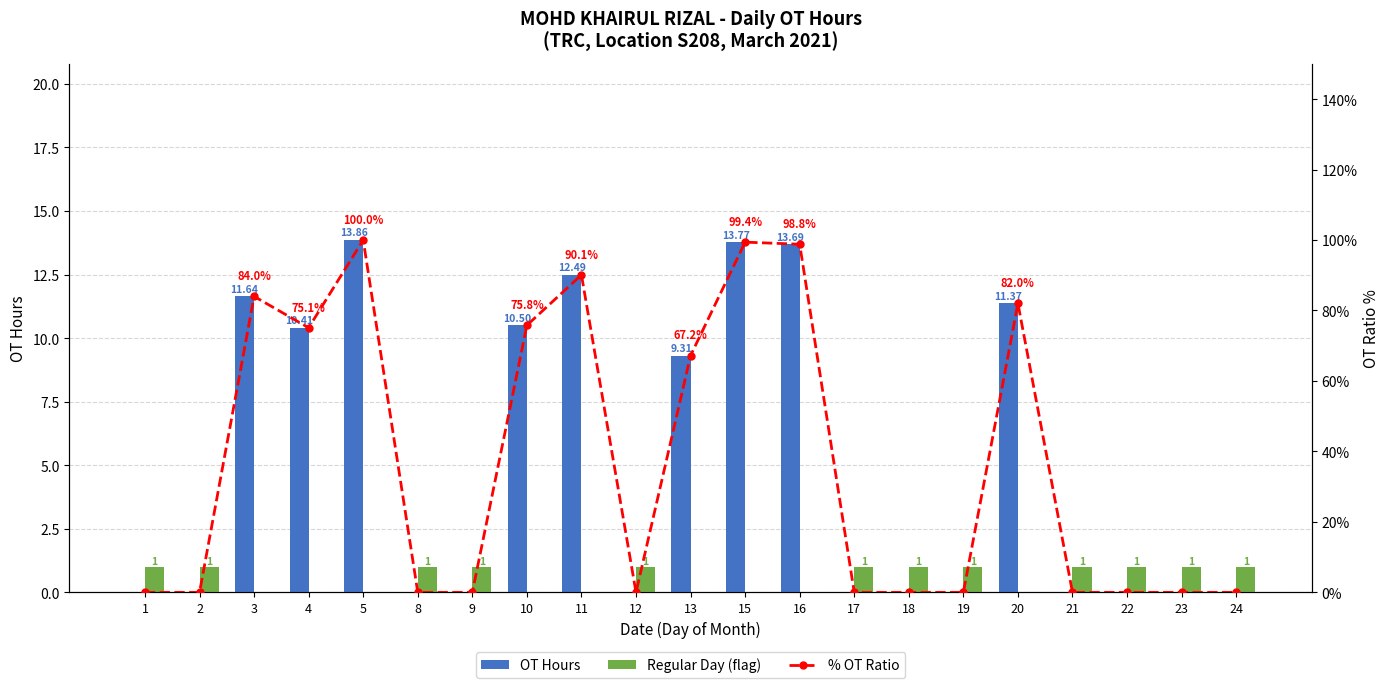

Which series has the largest total across all categories?

% OT Ratio